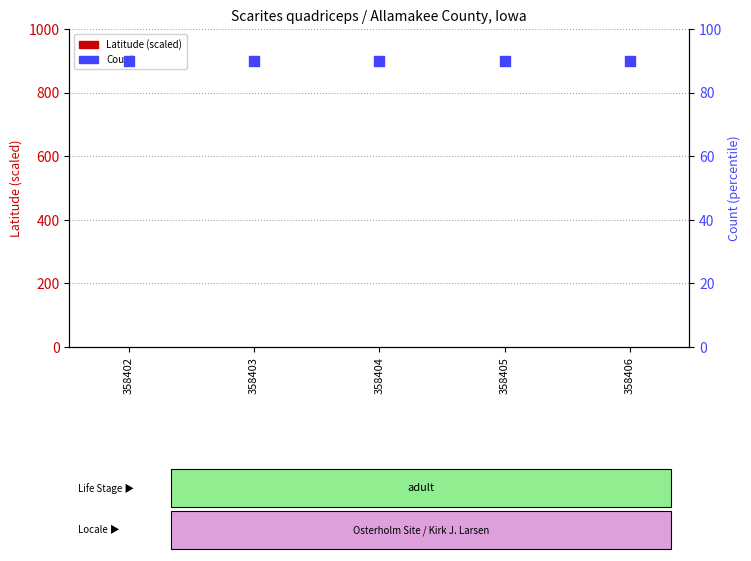

Is the value of Count at 358404 greater than the value of Latitude (scaled) at 358405?

Yes